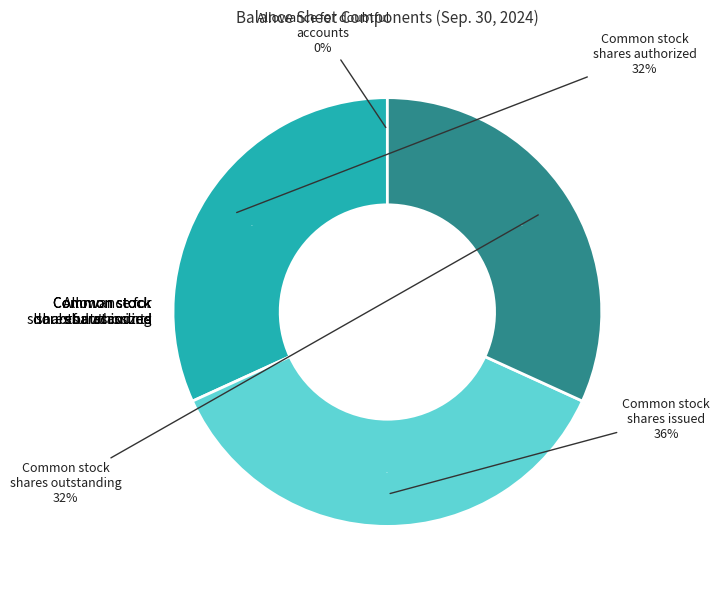

Count the number of slices in the pie.

4